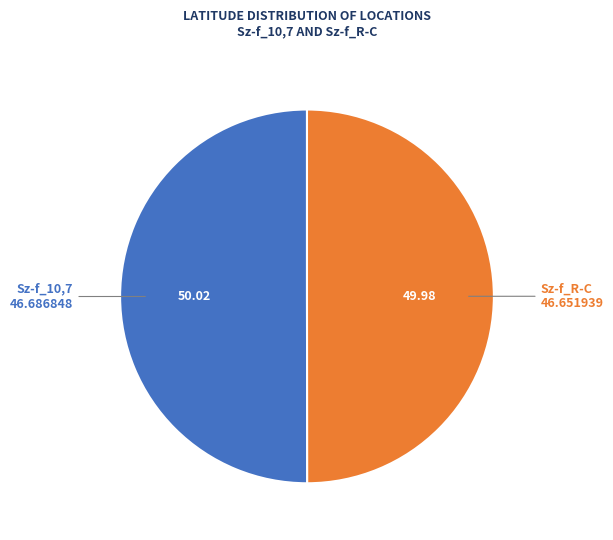

Combined, do Sz-f_10,7 and Sz-f_R-C account for over 50%?

Yes